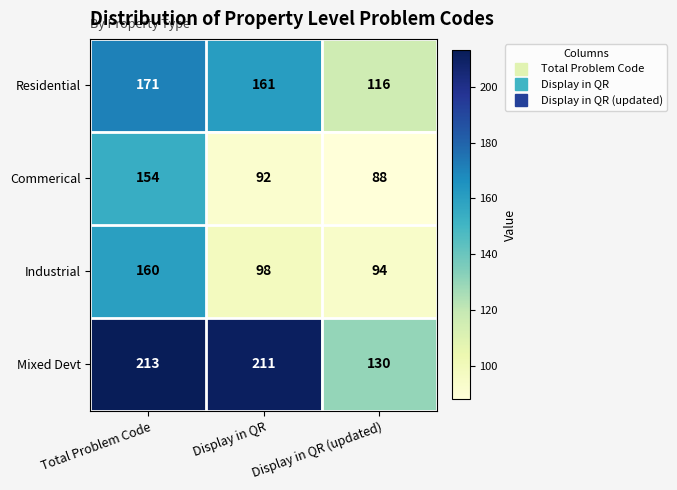

Where is Industrial nearest to the value 127?

Display in QR